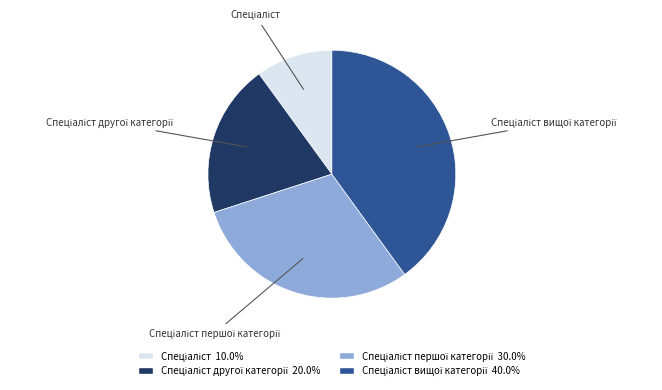

Does any single category account for the majority?

No